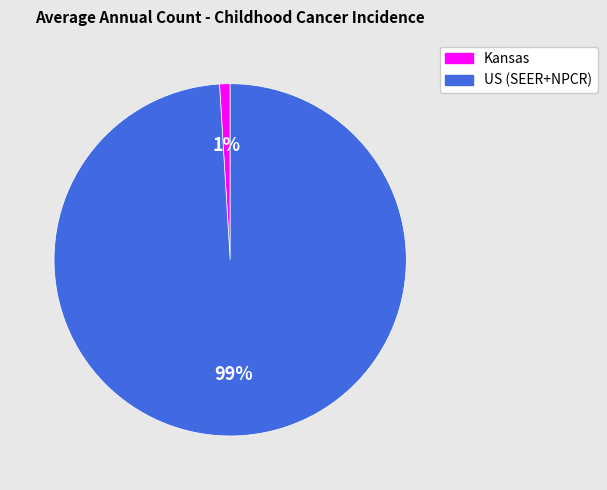

To the nearest percent, what is the difference between the US (SEER+NPCR) and Kansas slice percentages?

98%